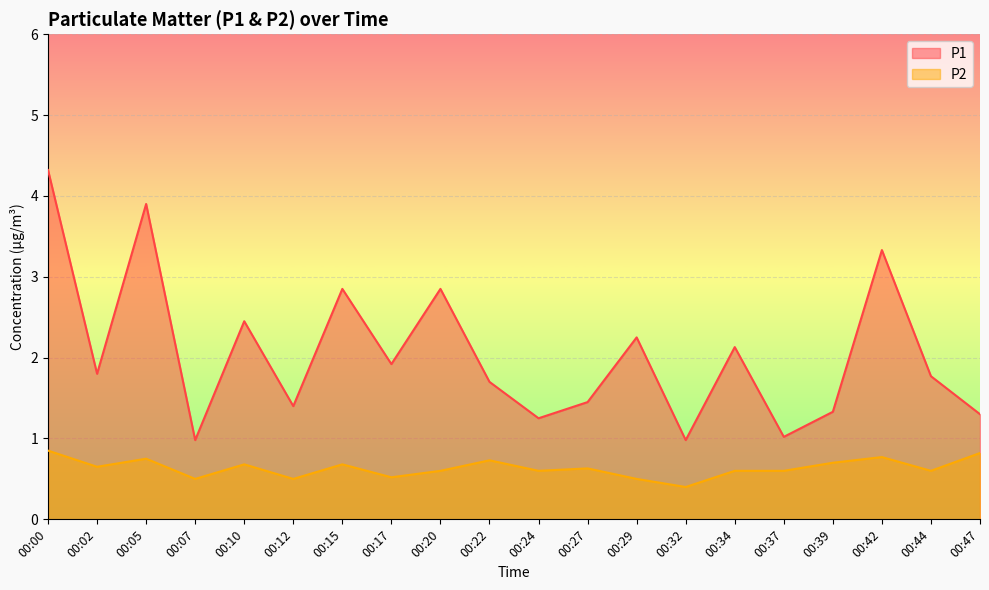

What is the total value across all series at 00:15?

3.5